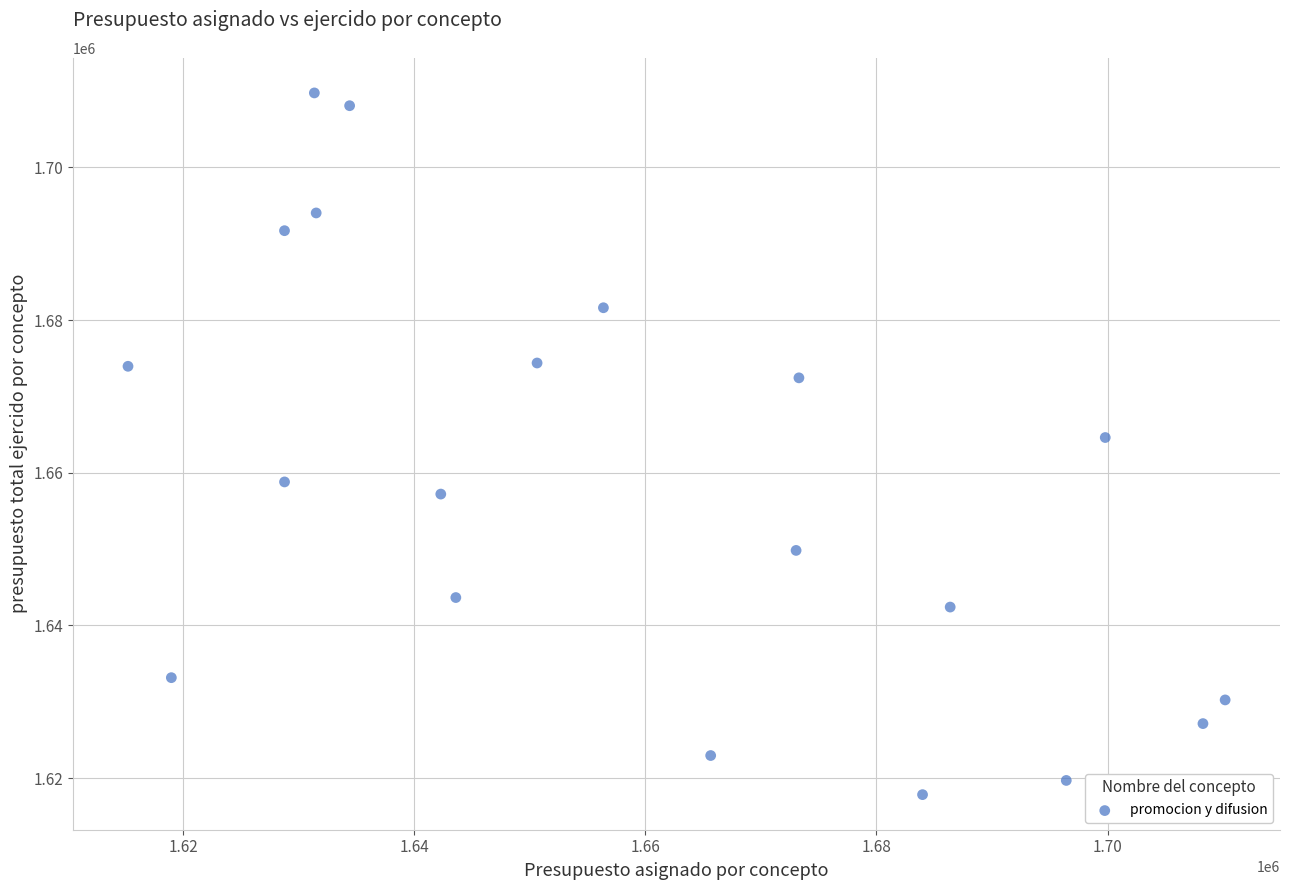

What is the range of Y values (max minus min)?

91918.2